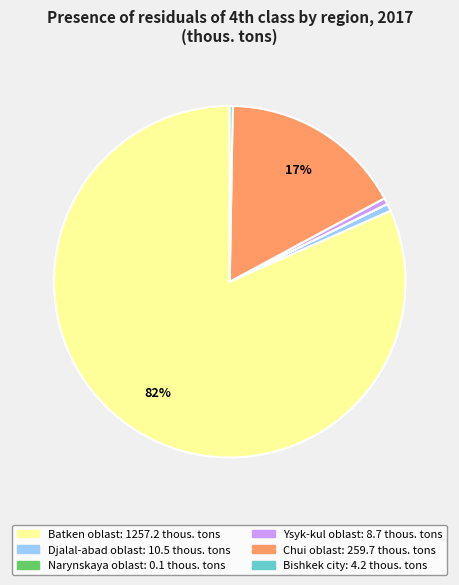

Does any single category account for the majority?

Yes